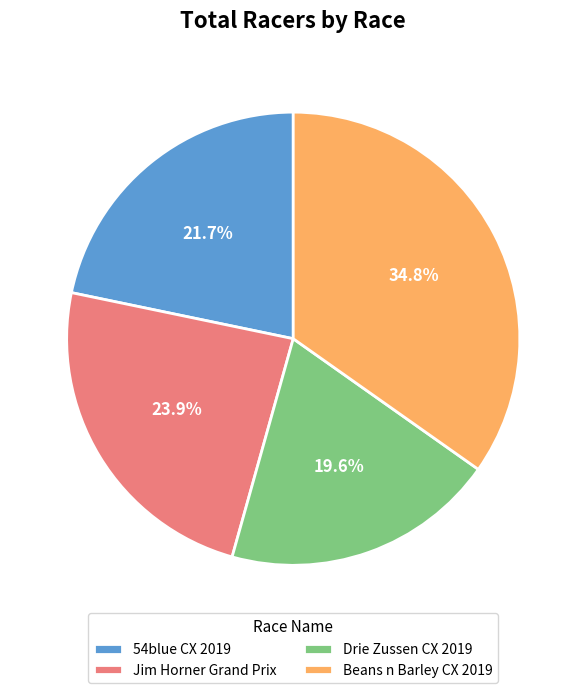

What percentage is NOT represented by 54blue CX 2019?

78.3%